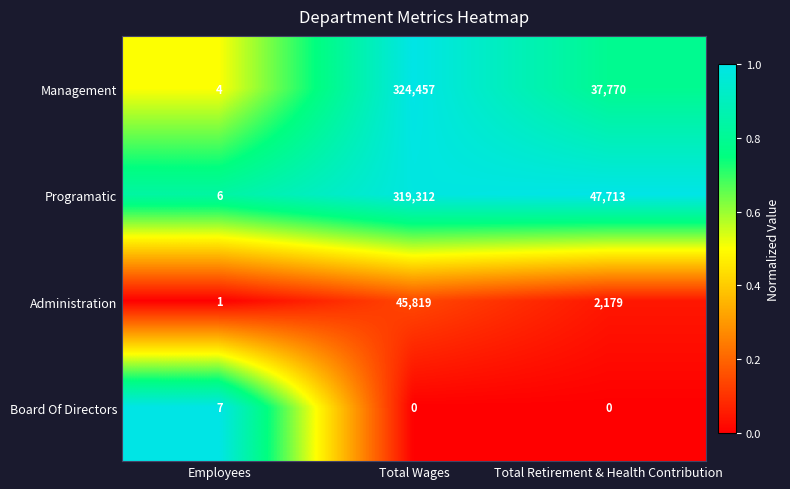

Where is Management nearest to the value 162230?

Total Retirement & Health Contribution